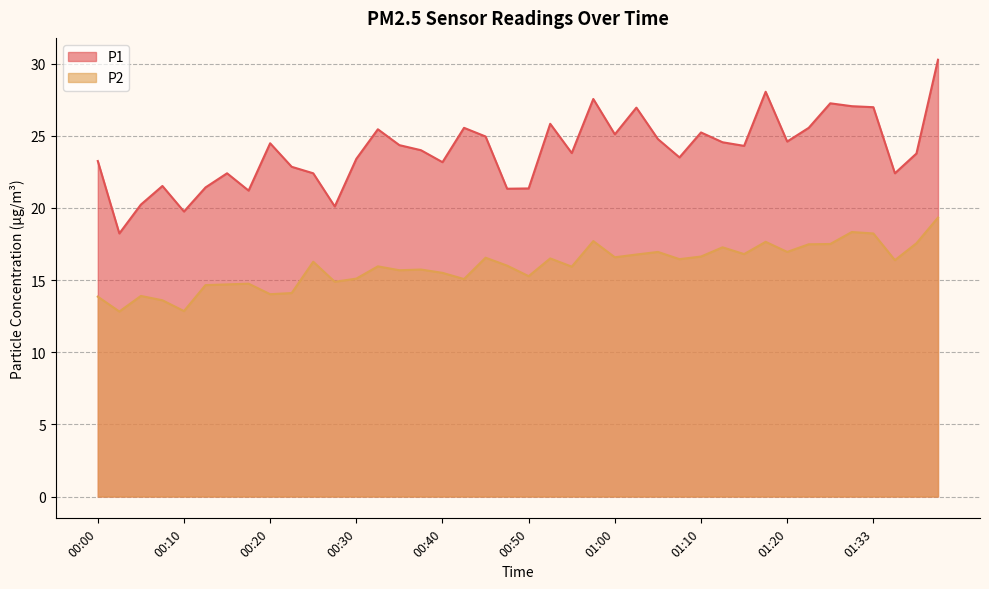

True or false: P1 and P2 intersect in this chart.

False